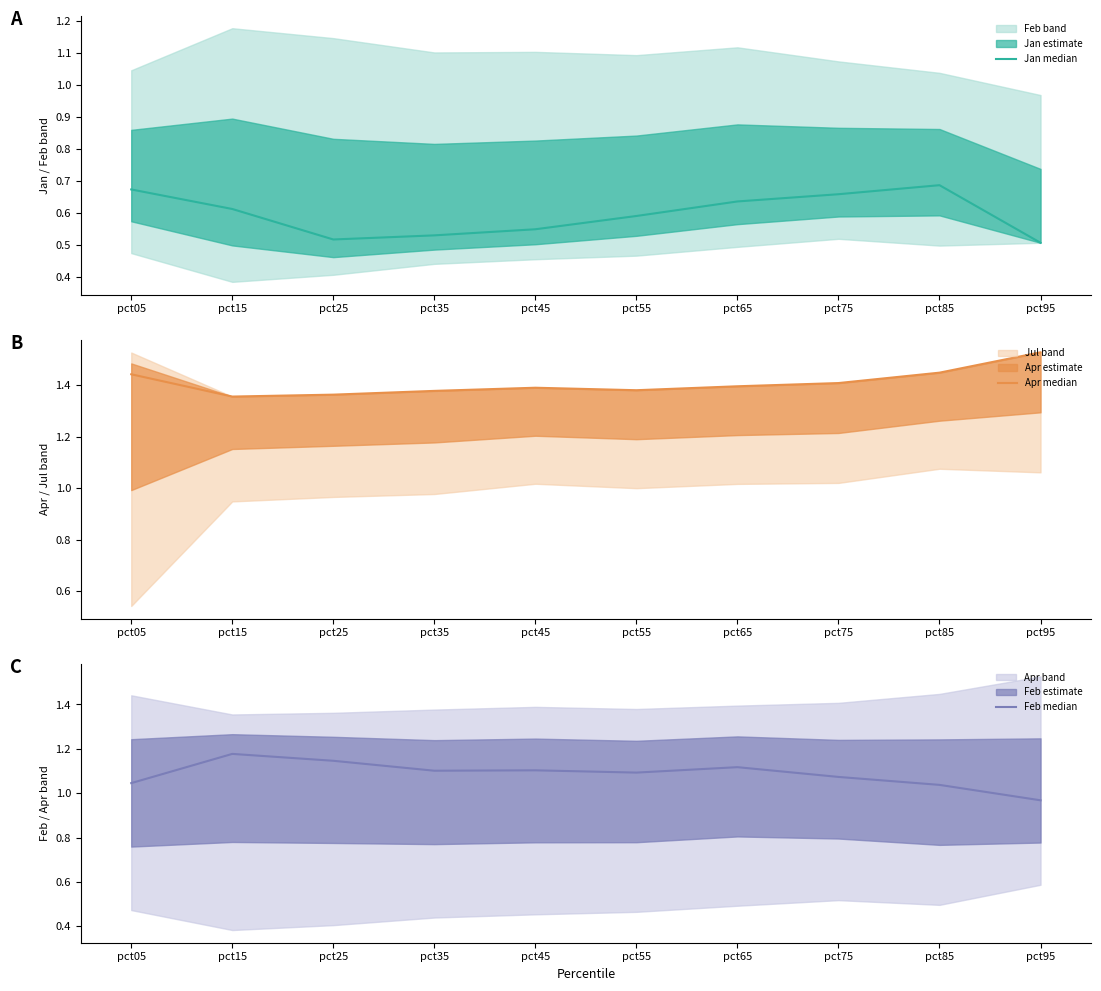

True or false: Feb median and Jan median intersect in this chart.

False